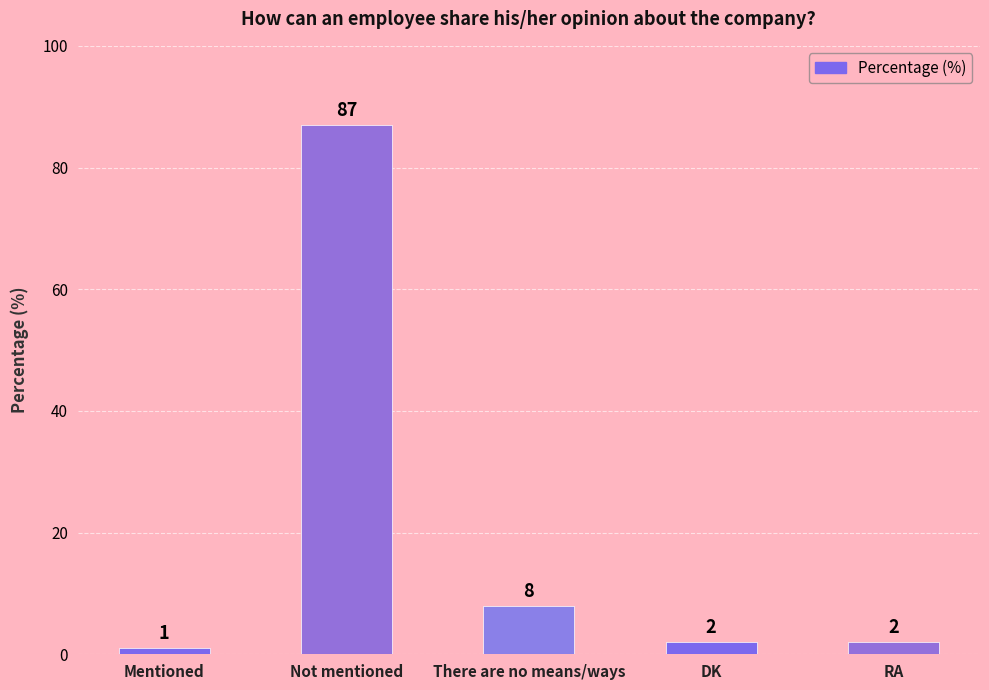

What is the average value?

20